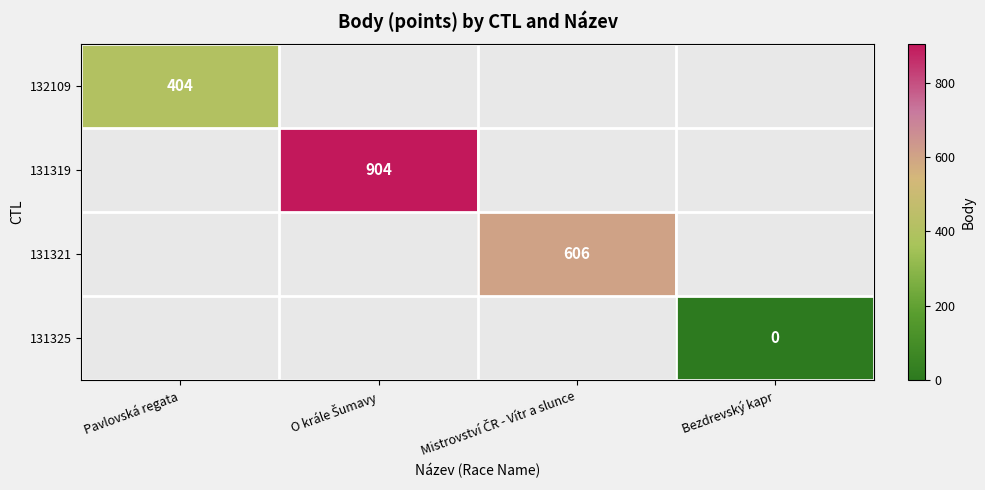

What is the greatest value displayed?

904.0